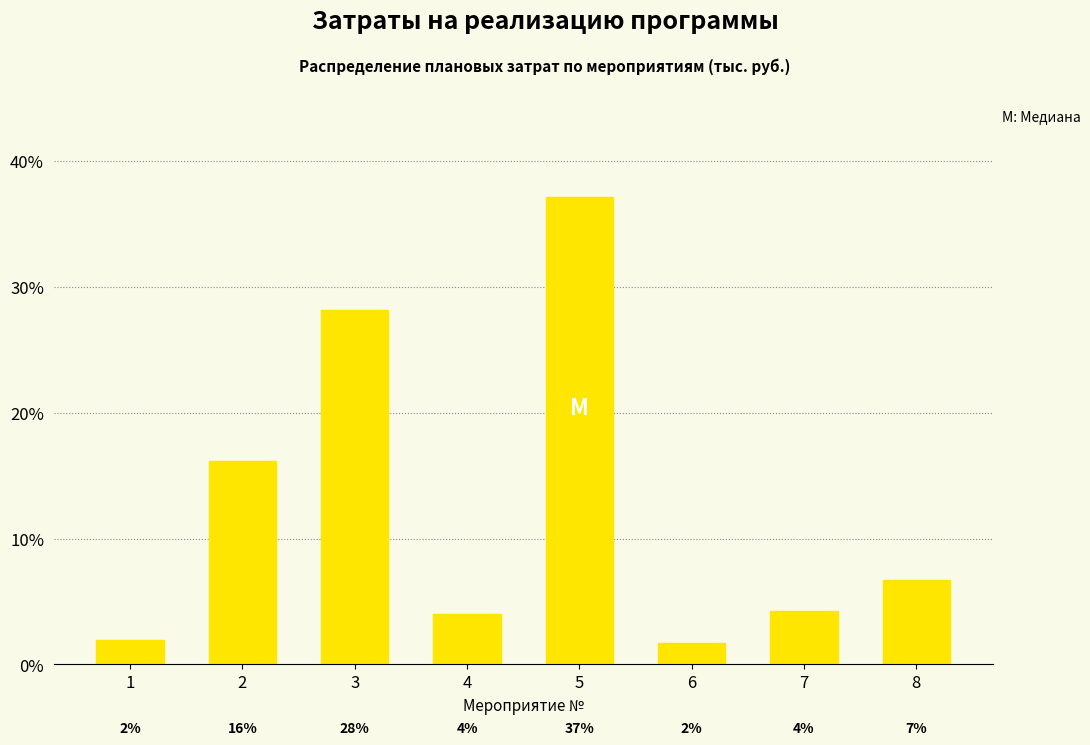

What is the difference between the values at 2 and 3?

12.0